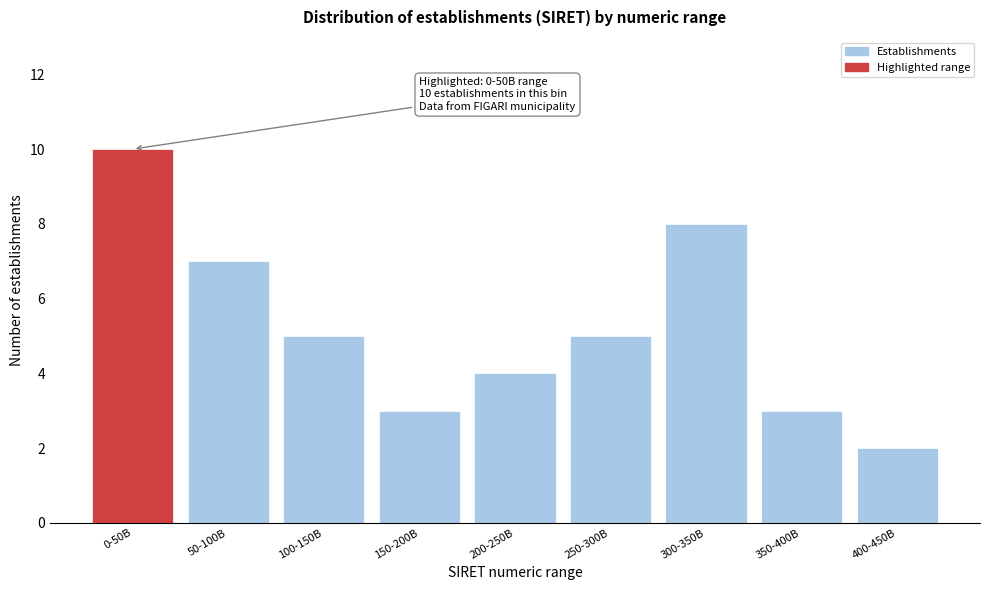

Reading left to right, transcribe all the data shown in this chart.

10	7	5	3	4	5	8	3	2